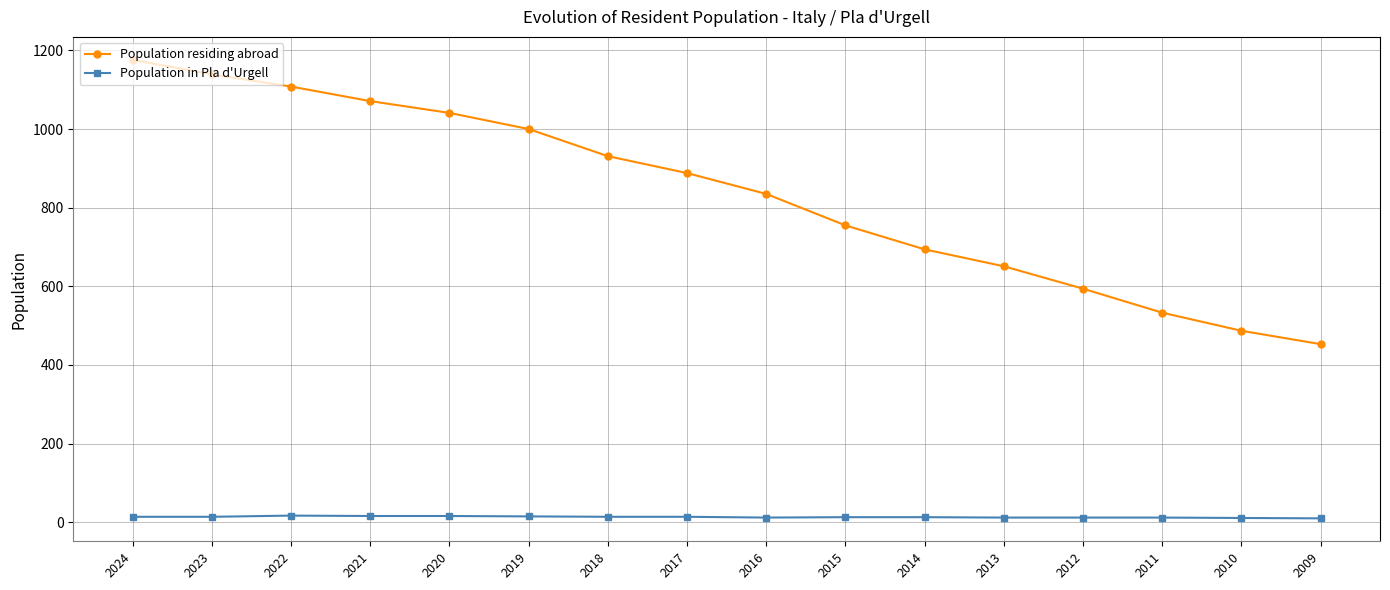

What is the total value across all series at 2020?

1057